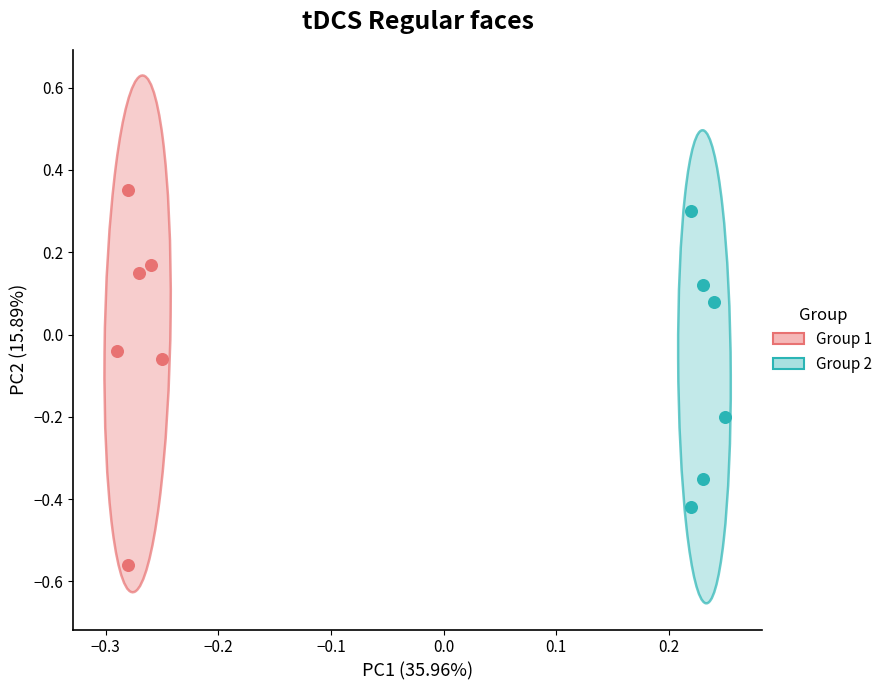

Which series reaches the maximum Y coordinate?

Group 1